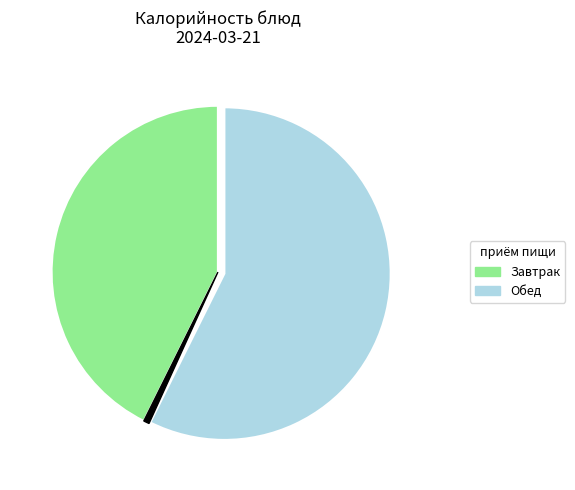

Is there any slice that represents more than half of the pie?

Yes